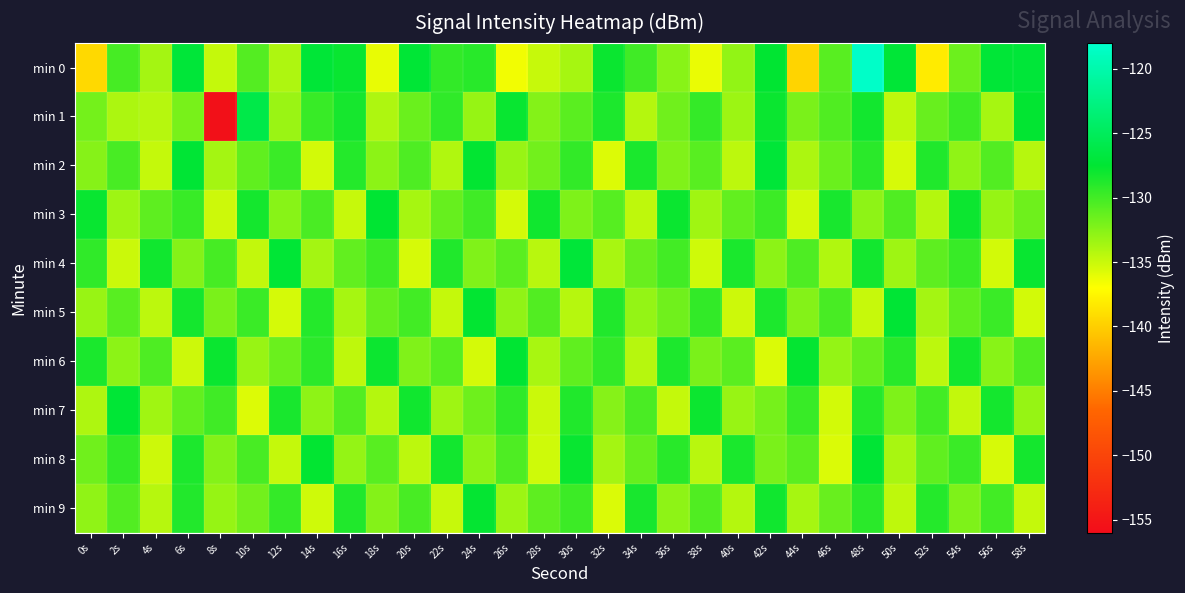

Count the number of categories in the chart.

30